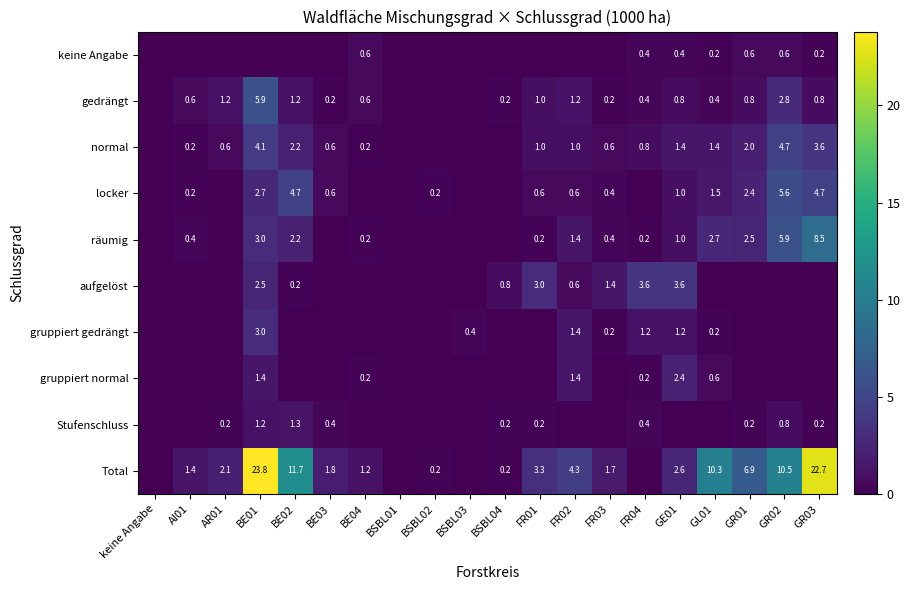

What is the difference between the Stufenschluss values at GR03 and BE02?

1.1